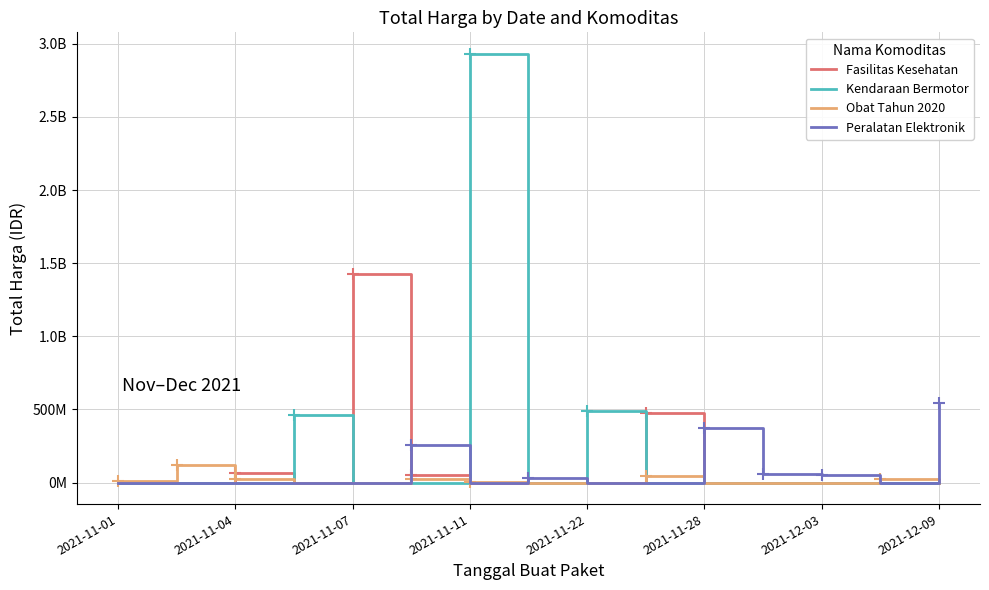

What is the sum of all Peralatan Elektronik values?

1311220800